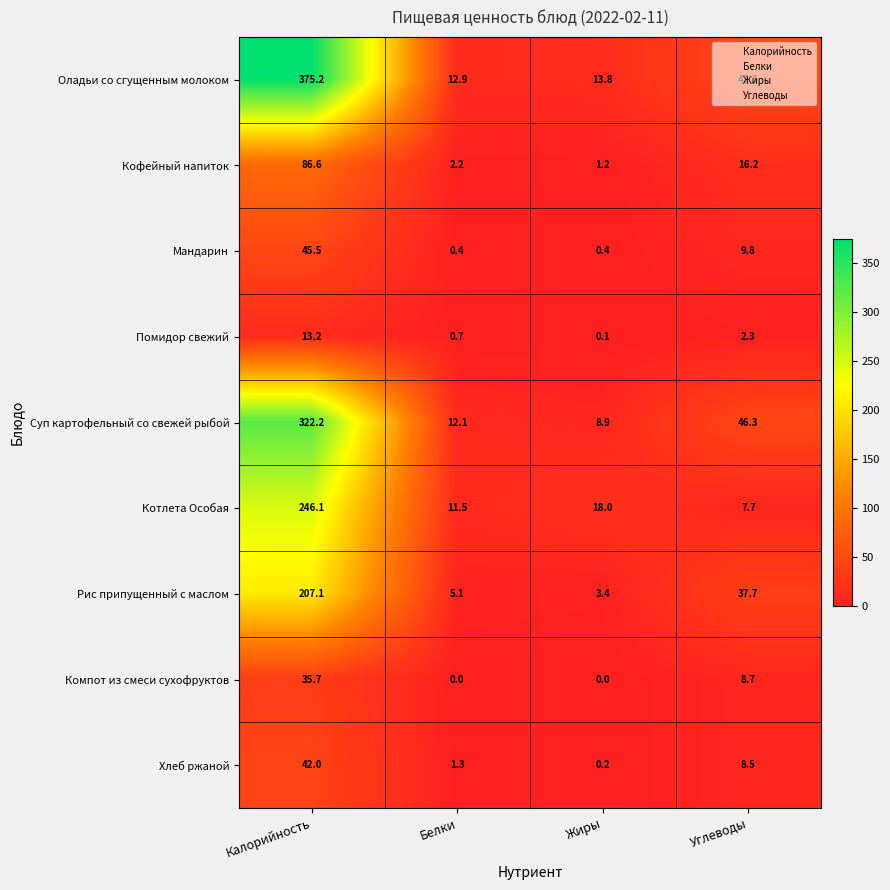

Between Жиры and Углеводы, which series saw the biggest shift?

Суп картофельный со свежей рыбой